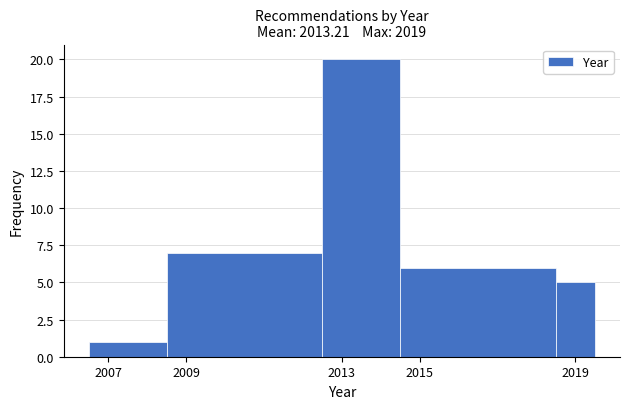

Reading left to right, transcribe this chart: for each bar, give the range it covers on the x-axis and its height. Neither the bar edges nor the heights are printed on the chart, so give them approximately, as read against the axes.

2006.5 to 2008.5: 1
2008.5 to 2012.5: 7
2012.5 to 2014.5: 20
2014.5 to 2018.5: 6
2018.5 to 2019.5: 5